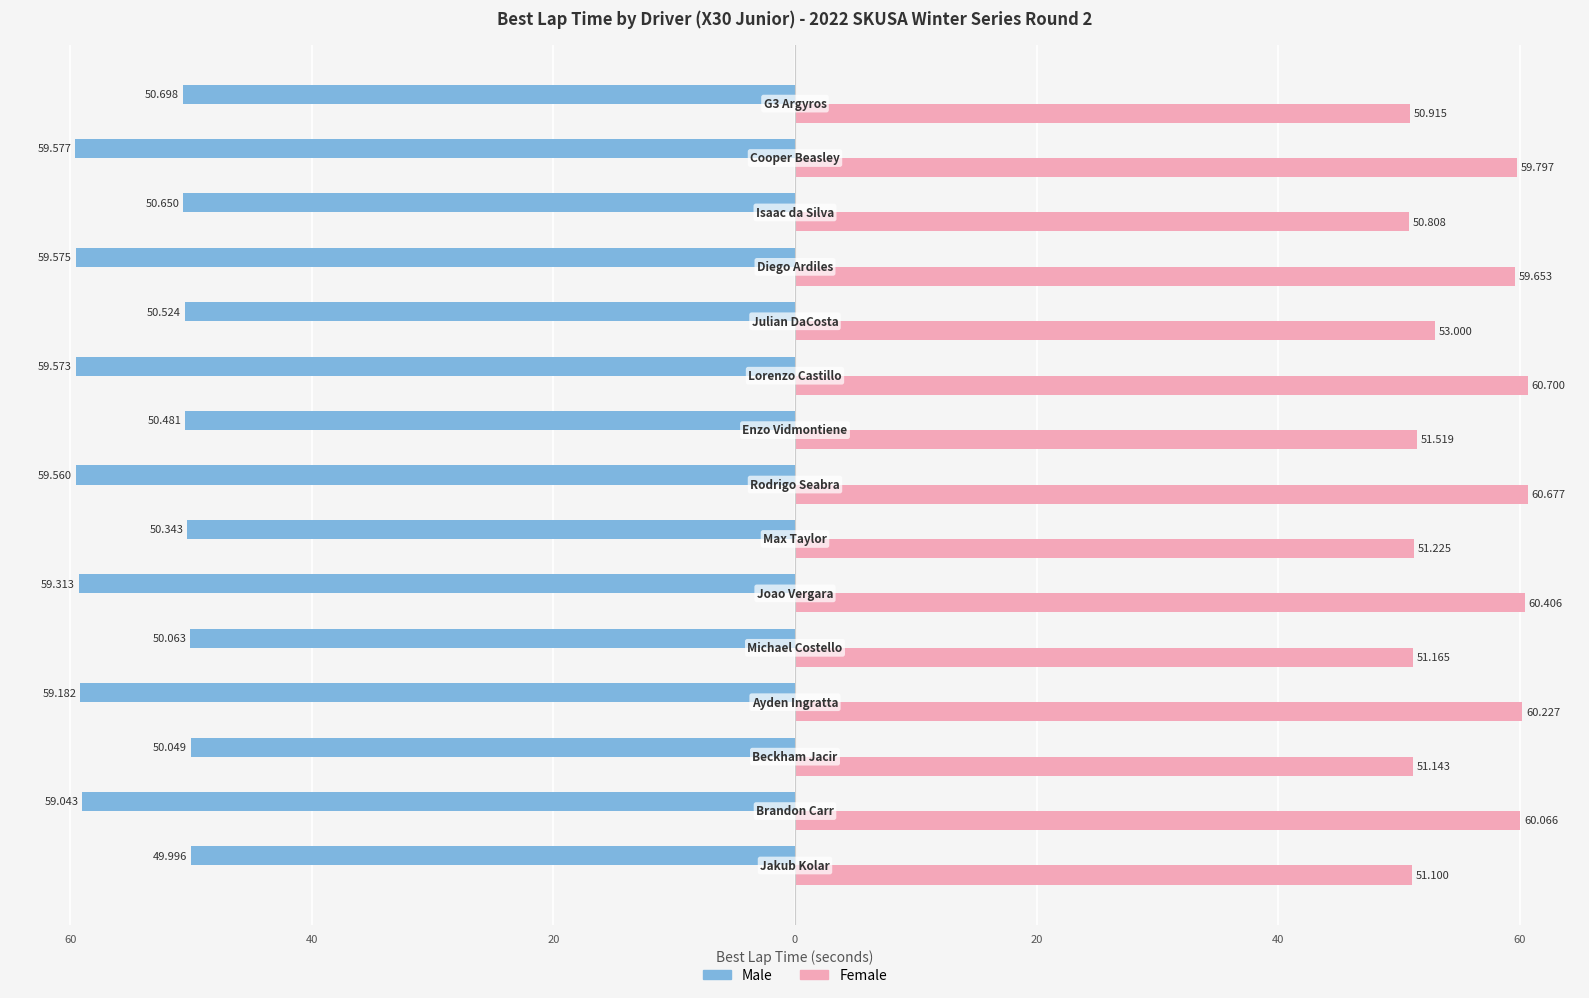

What is the difference between the maximum and minimum values in the Male series?

9.6